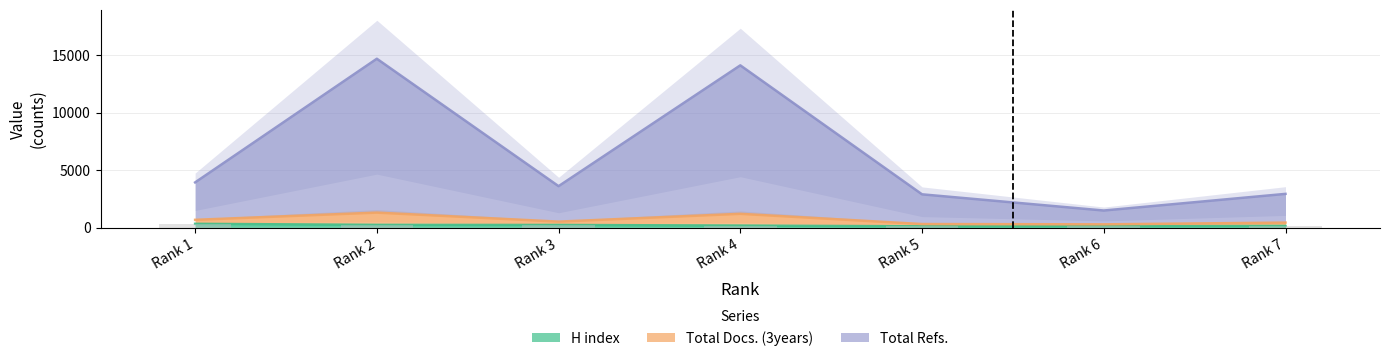

What is the value of the H index bar at the 5th from the left?

109